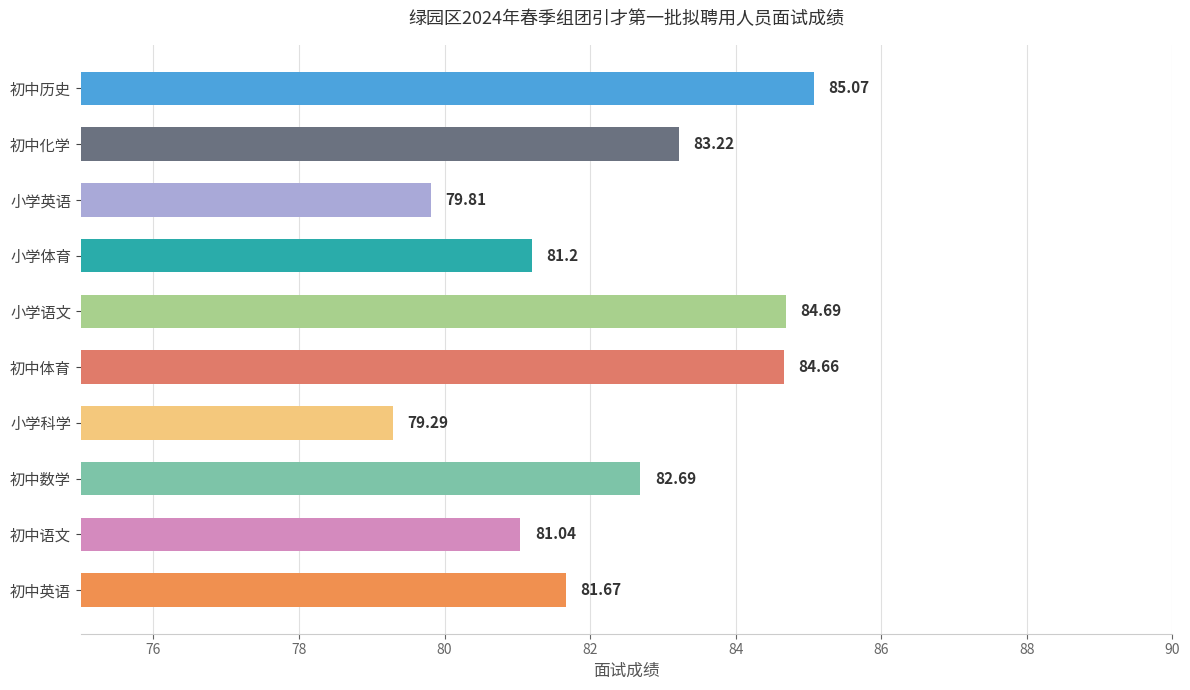

List the labels in order of value, smallest first.

小学科学, 小学英语, 初中语文, 小学体育, 初中英语, 初中数学, 初中化学, 初中体育, 小学语文, 初中历史